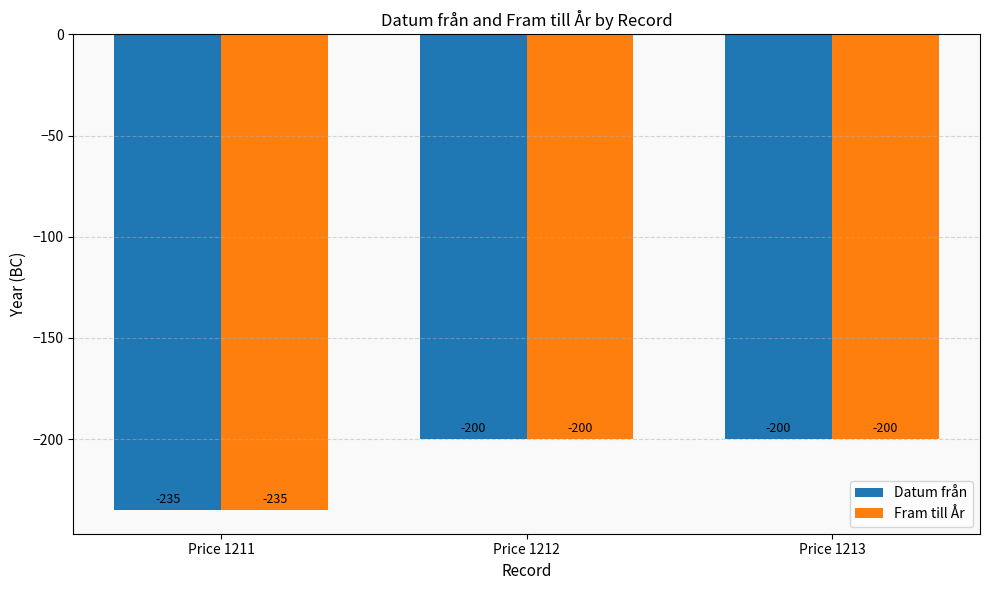

The Fram till År series shows -235 at Price 1211. True or false?

True